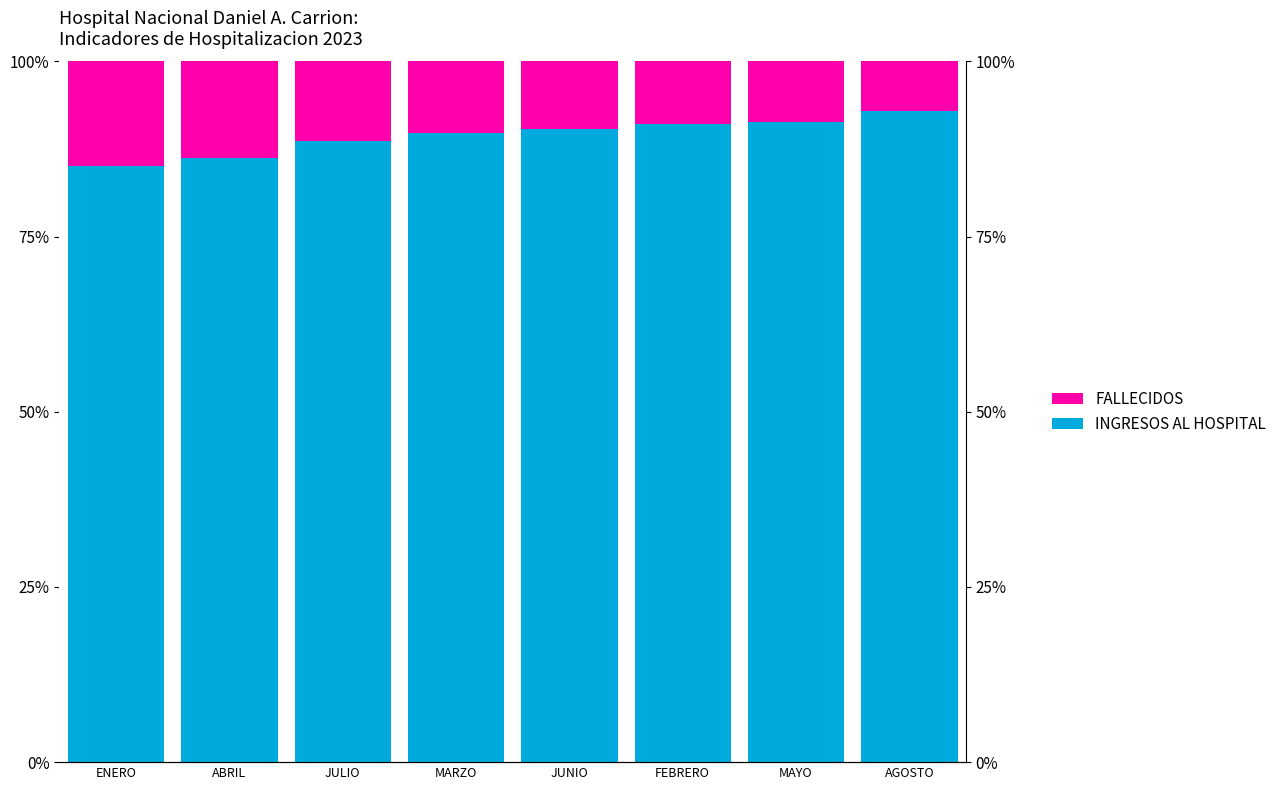

What is the maximum value shown in the chart?

92.9